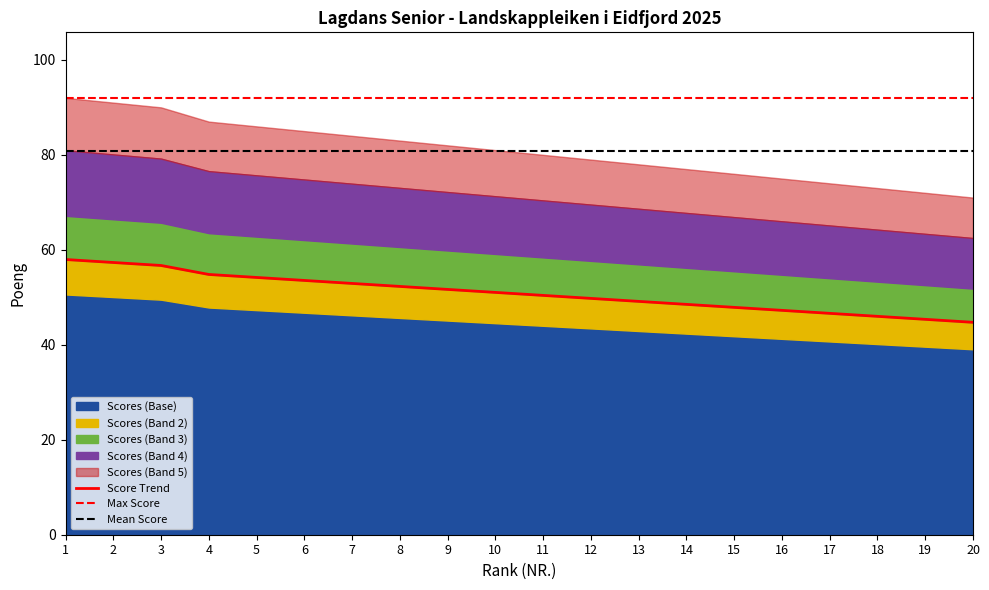

True or false: the data has more than 1 interior local peaks.

False